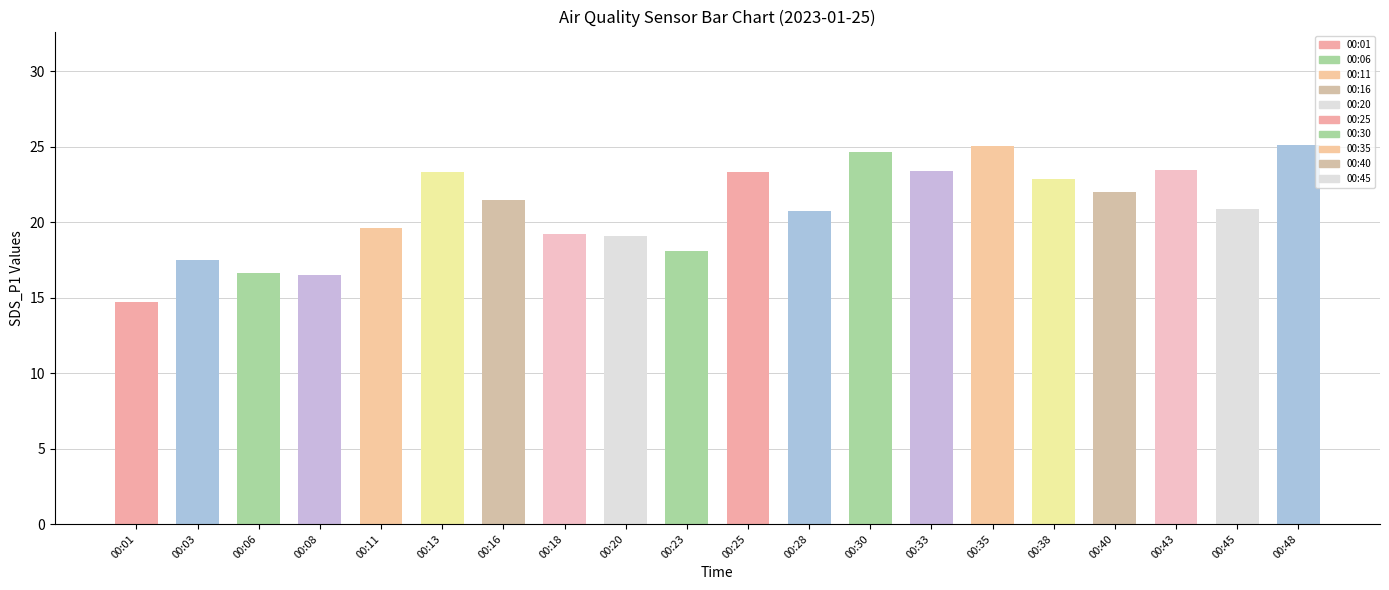

Approximately how many times larger is the value at 00:01 compared to 00:30?

0.6